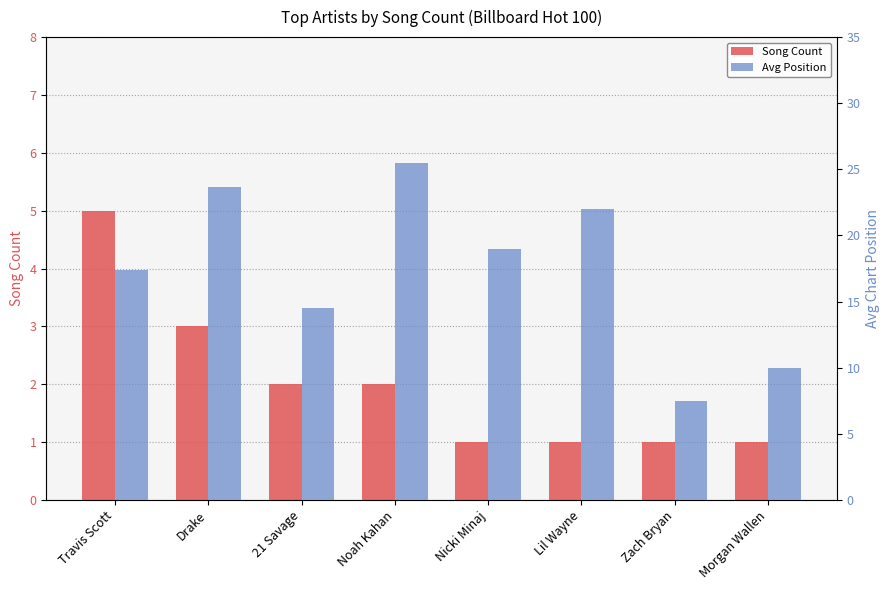

What is the difference between the maximum and minimum values in the Avg Position series?

18.0